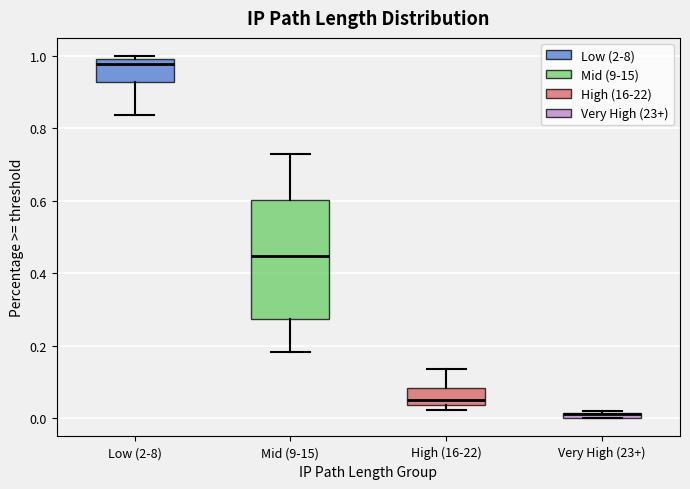

Which box is the tallest, from its lower edge to its upper edge?

Mid (9-15)